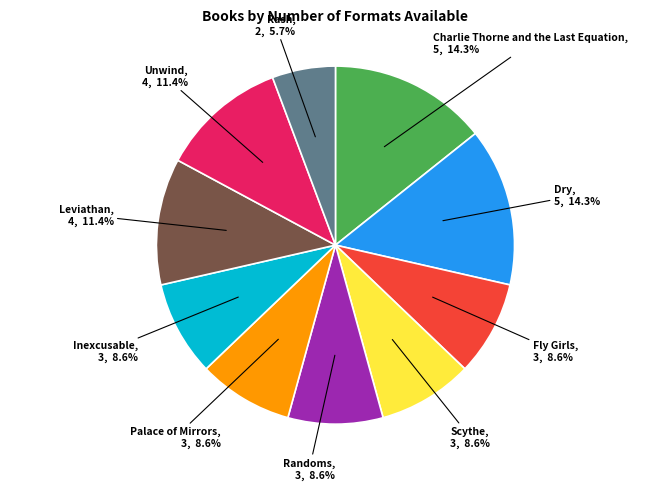

To the nearest percent, what is the difference between the largest and smallest slice percentages?

9%